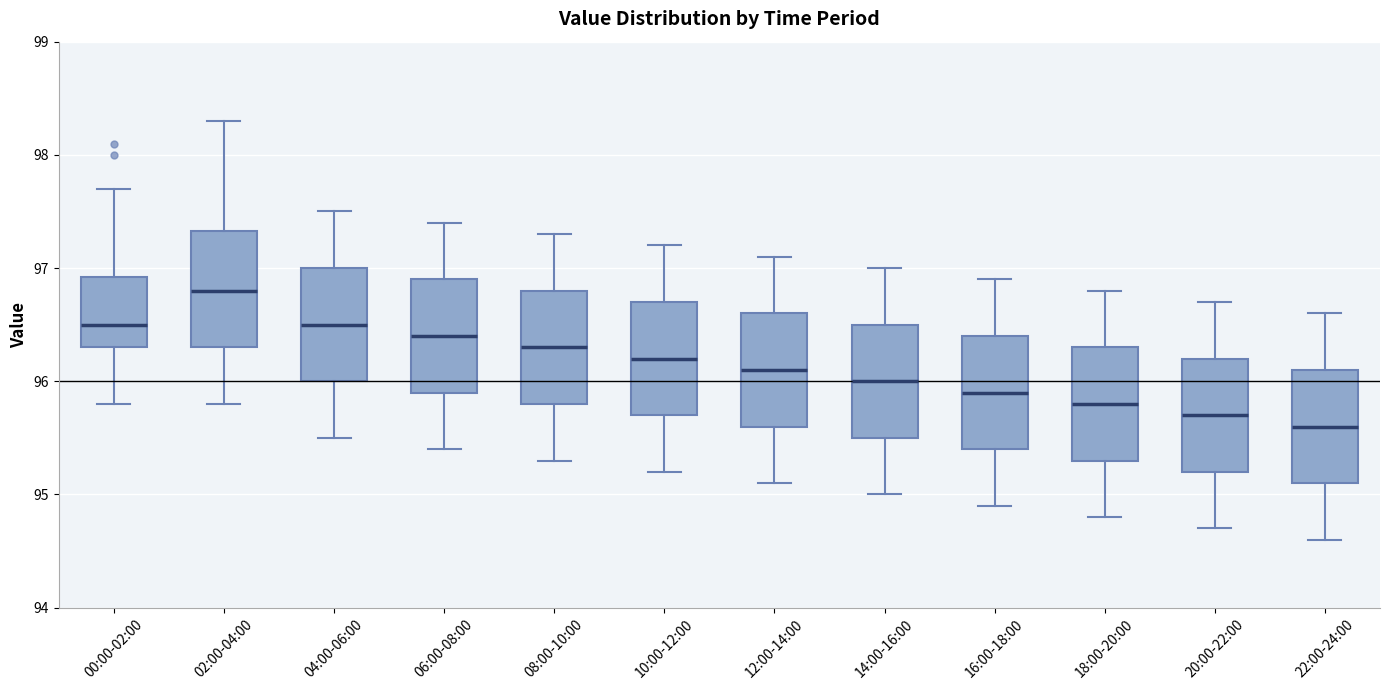

Reading left to right, read every box against the y-axis: the position of its median line, the range the box covers, and the ends of its whiskers. The values are not printed on the chart, so give them approximately, as read against the axis.

00:00-02:00: median 96.5, box 96.3 to 96.9, whiskers 95.8 to 97.7
02:00-04:00: median 96.8, box 96.3 to 97.3, whiskers 95.8 to 98.3
04:00-06:00: median 96.5, box 96.0 to 97.0, whiskers 95.5 to 97.5
06:00-08:00: median 96.4, box 95.9 to 96.9, whiskers 95.4 to 97.4
08:00-10:00: median 96.3, box 95.8 to 96.8, whiskers 95.3 to 97.3
10:00-12:00: median 96.2, box 95.7 to 96.7, whiskers 95.2 to 97.2
12:00-14:00: median 96.1, box 95.6 to 96.6, whiskers 95.1 to 97.1
14:00-16:00: median 96.0, box 95.5 to 96.5, whiskers 95.0 to 97.0
16:00-18:00: median 95.9, box 95.4 to 96.4, whiskers 94.9 to 96.9
18:00-20:00: median 95.8, box 95.3 to 96.3, whiskers 94.8 to 96.8
20:00-22:00: median 95.7, box 95.2 to 96.2, whiskers 94.7 to 96.7
22:00-24:00: median 95.6, box 95.1 to 96.1, whiskers 94.6 to 96.6